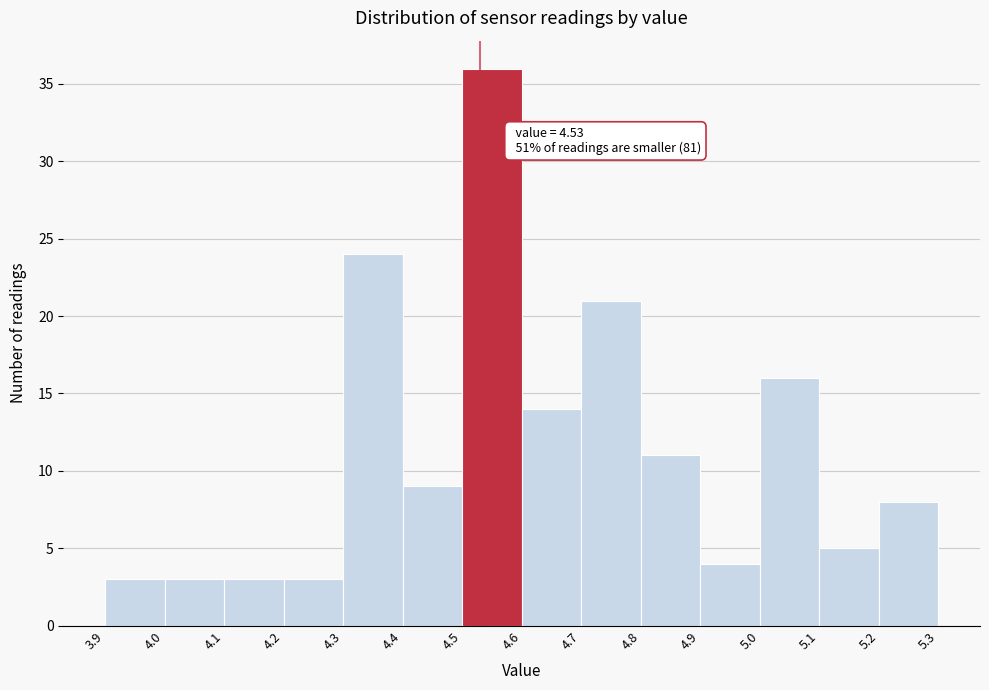

Which range on the x-axis has the tallest bar?

4.5 to 4.6